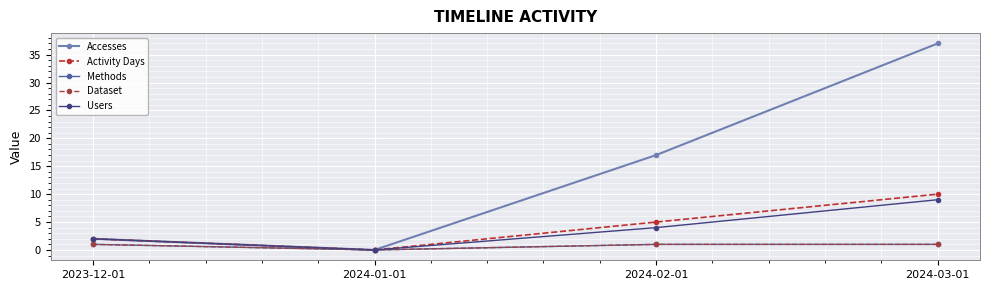

Does the chart have visible grid lines?

Yes